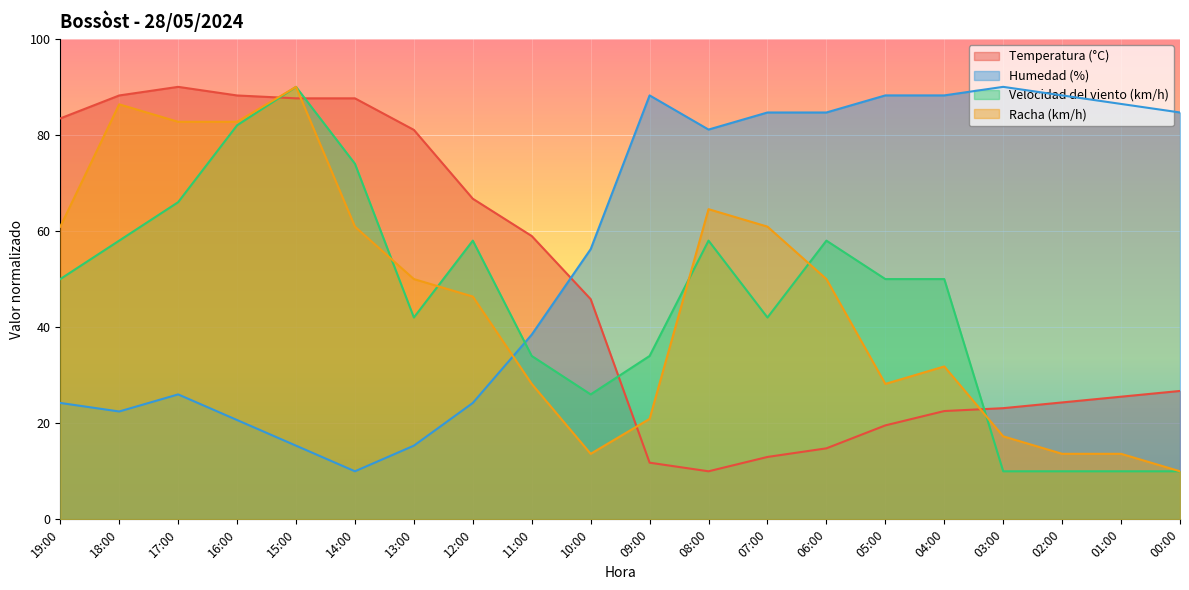

What are all the series names shown in the legend?

Temperatura (°C), Humedad (%), Velocidad del viento (km/h), Racha (km/h)